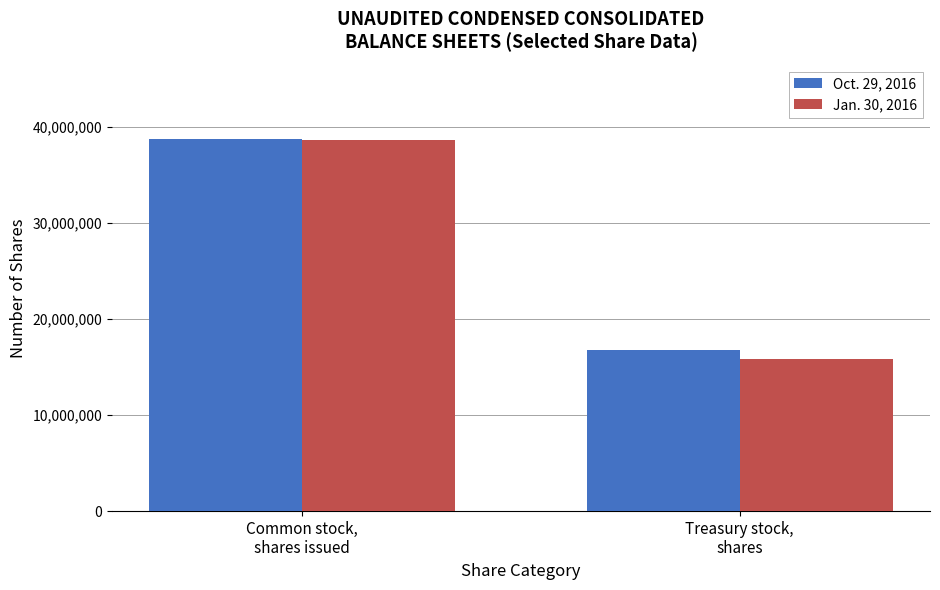

Reading left to right, extract all data points from this chart.

Oct. 29, 2016: Common stock,
shares issued=38724989	Treasury stock,
shares=16743282
Jan. 30, 2016: Common stock,
shares issued=38628385	Treasury stock,
shares=15831926